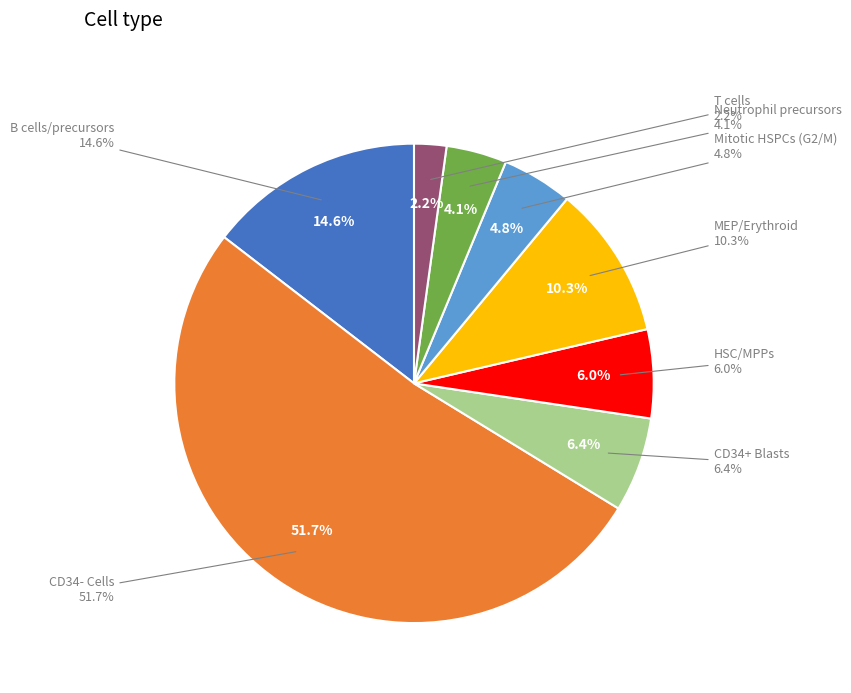

Do Neutrophil precursors and B cells/precursors together represent more than half of the pie?

No